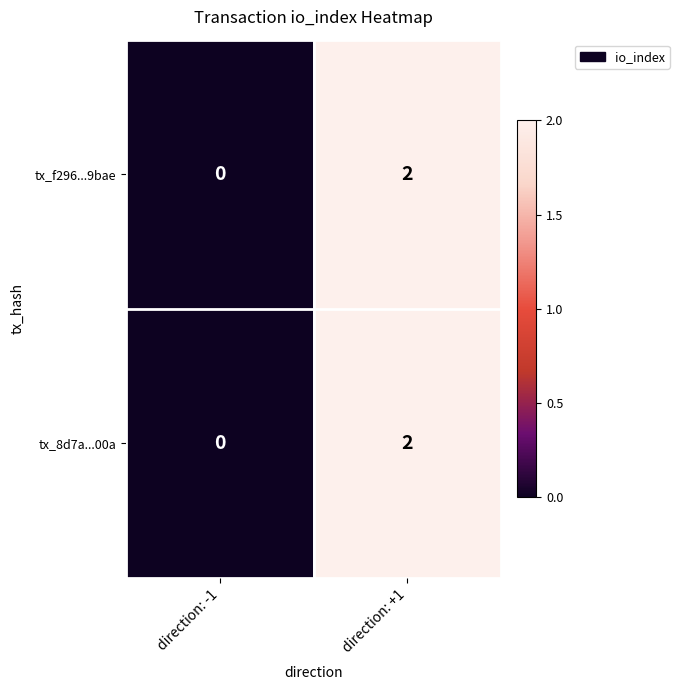

List the labels in order of tx_f296...9bae value, largest first.

direction: +1, direction: -1